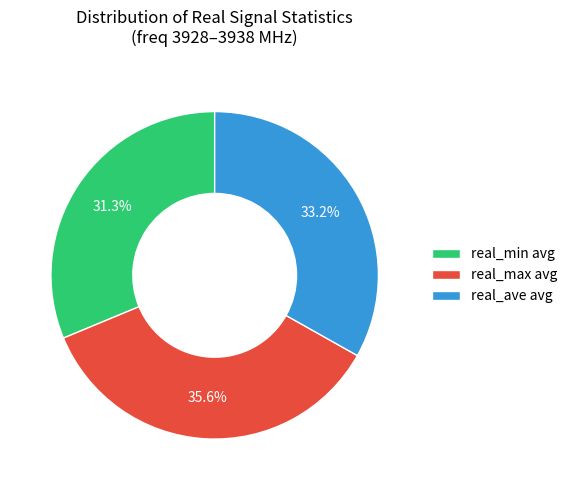

Combined, do real_ave avg and real_max avg account for over 50%?

Yes